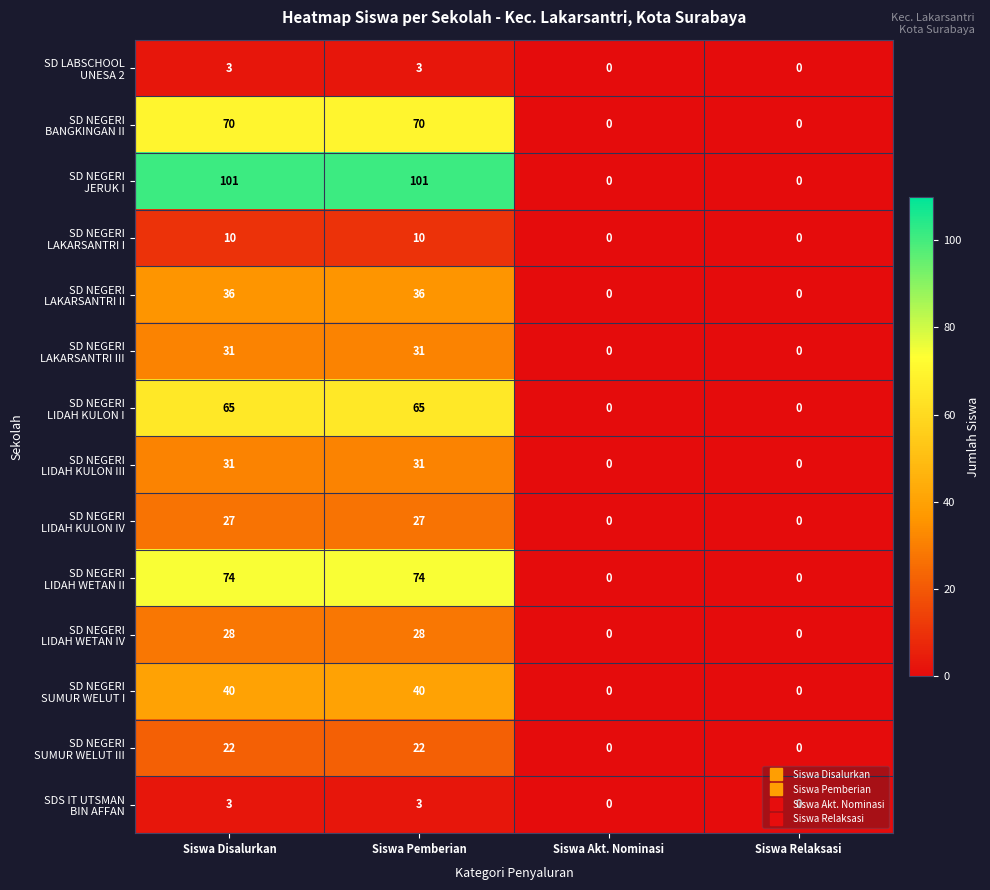

What is the spread (max minus min) of values at Siswa Pemberian?

98